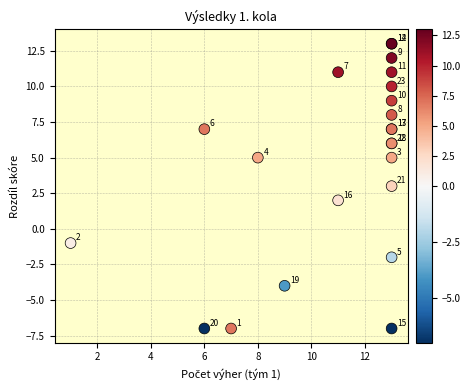

What Y value in the scatter plot is closest to 3?

3